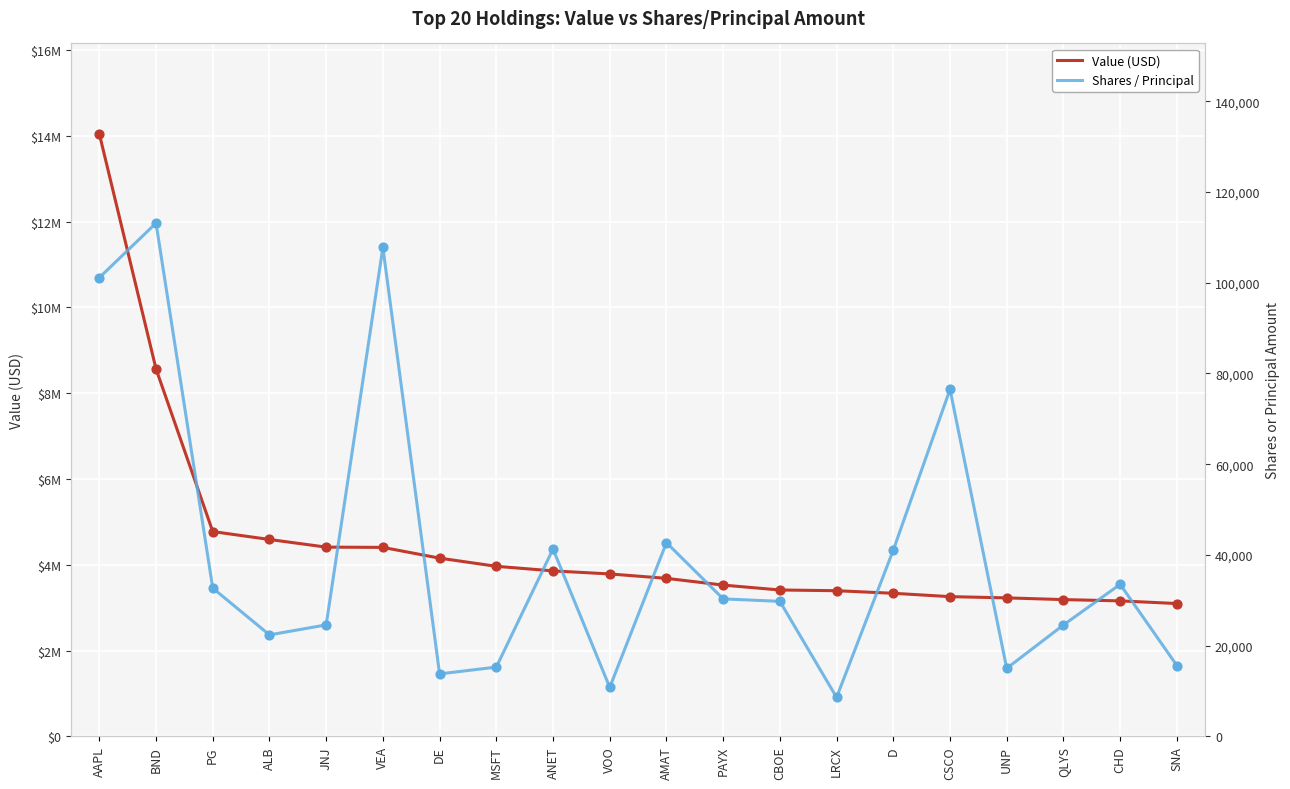

At how many categories does at least one series exceed 6667346?

2